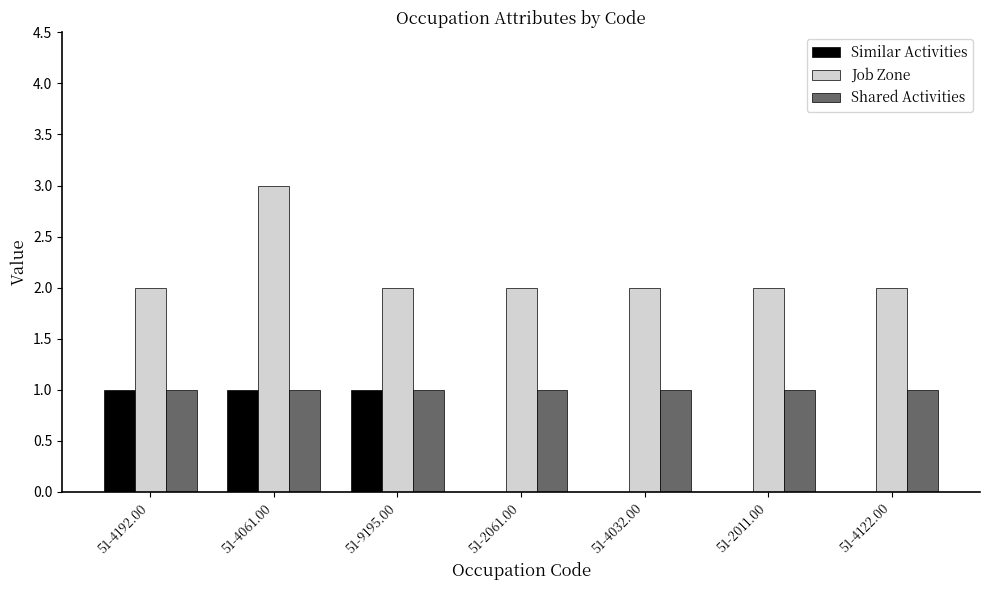

How many data points does each series have?

7